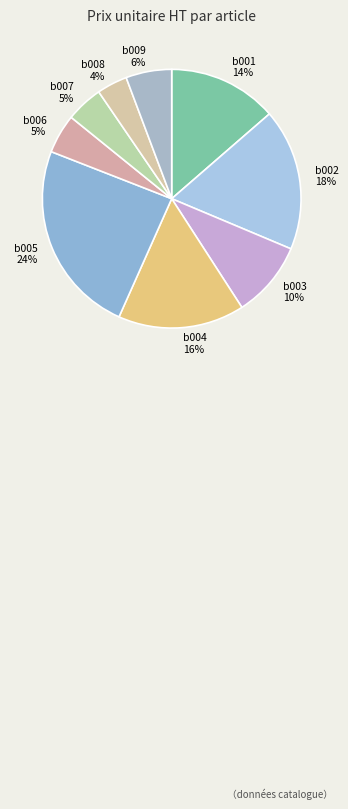

Between b009 and b001, which is larger?

b001